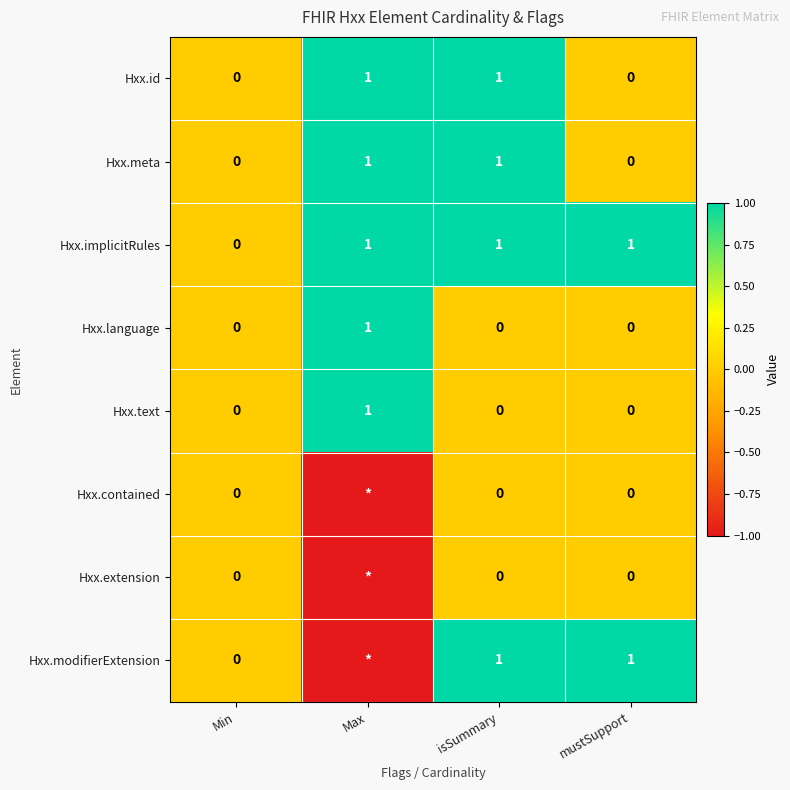

Which category has the highest value in the Hxx.text series?

Max